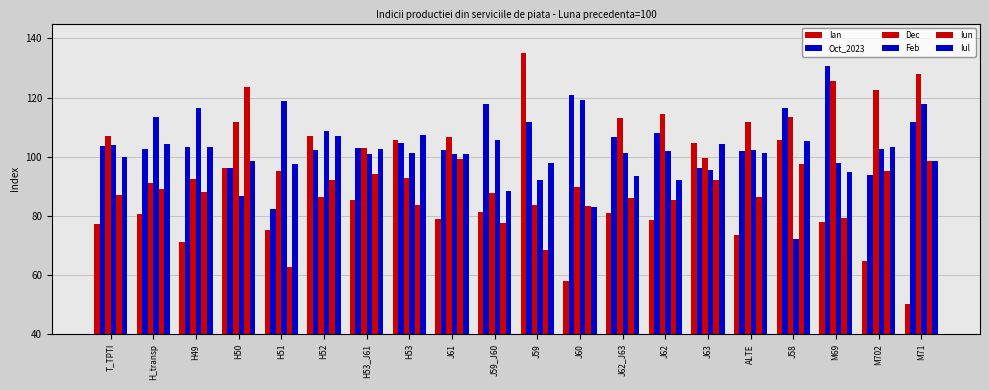

What position from the left is J61?

9